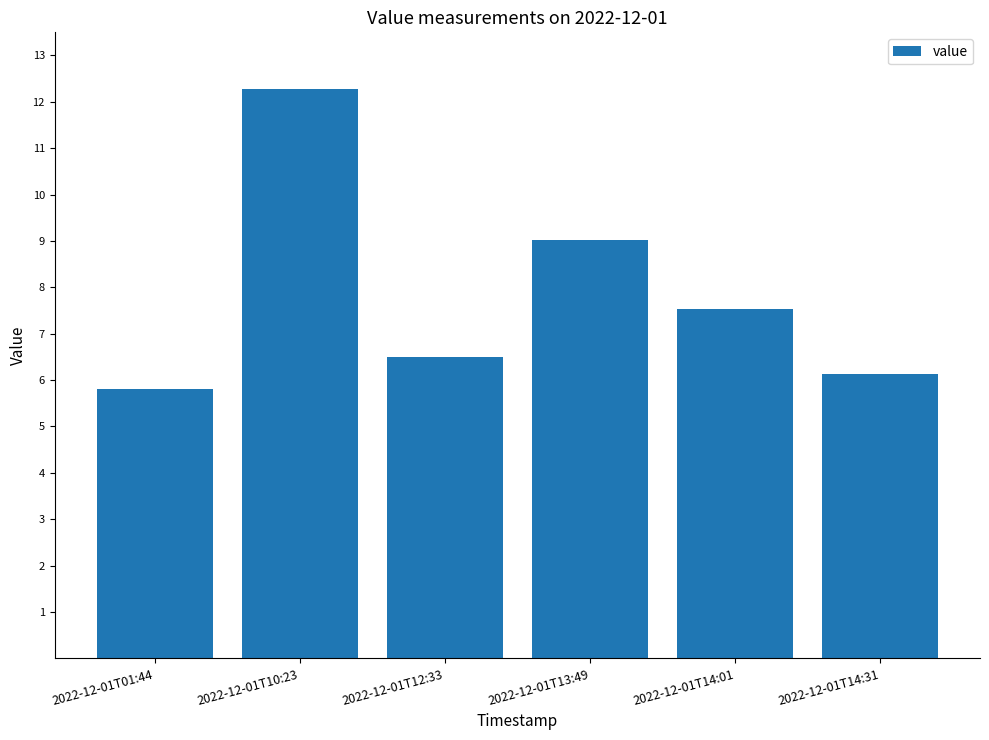

The value at 2022-12-01T01:44 is 7.8. True or false?

False